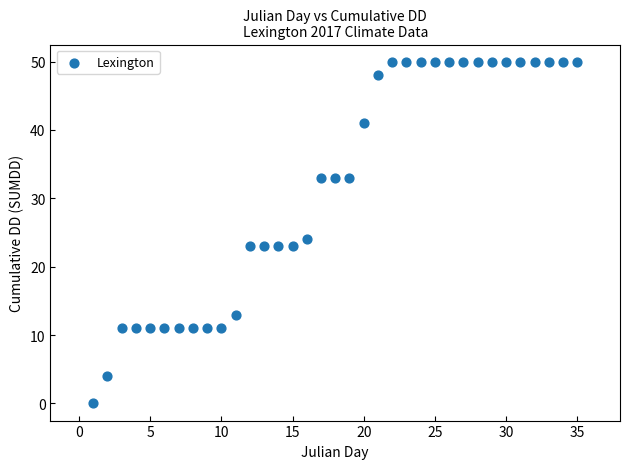

What is the range of X values (max minus min)?

34